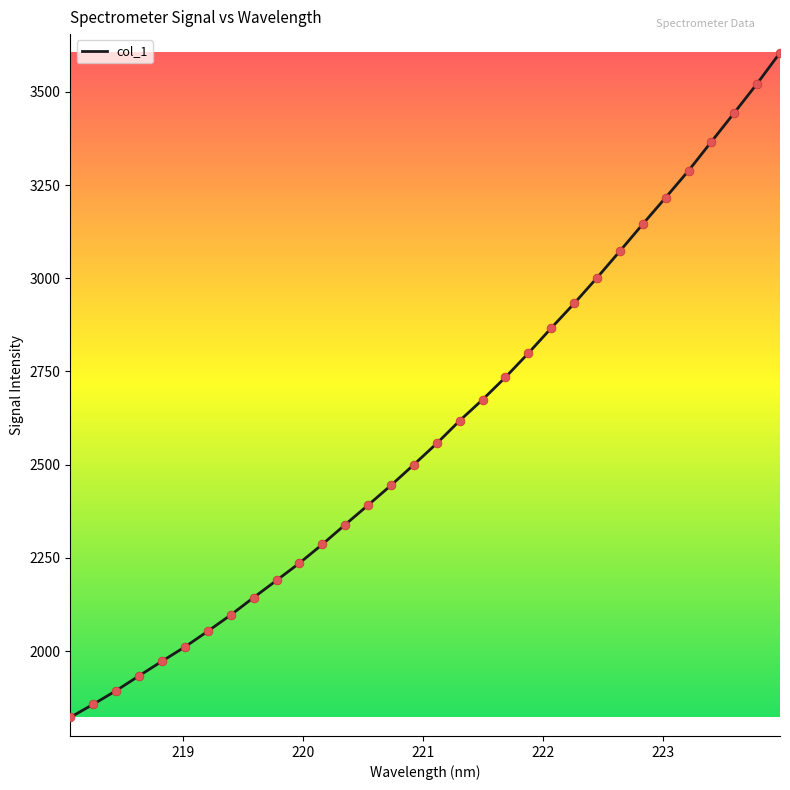

What is the difference between the maximum and minimum values?

1782.8